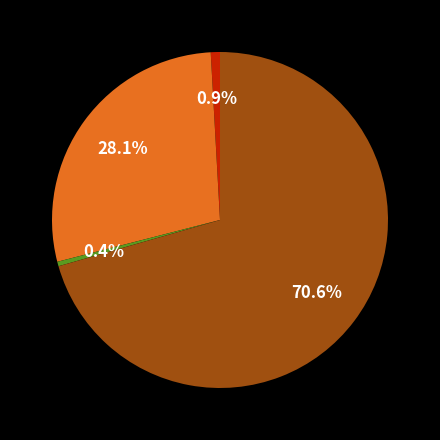

Does any single category account for the majority?

Yes